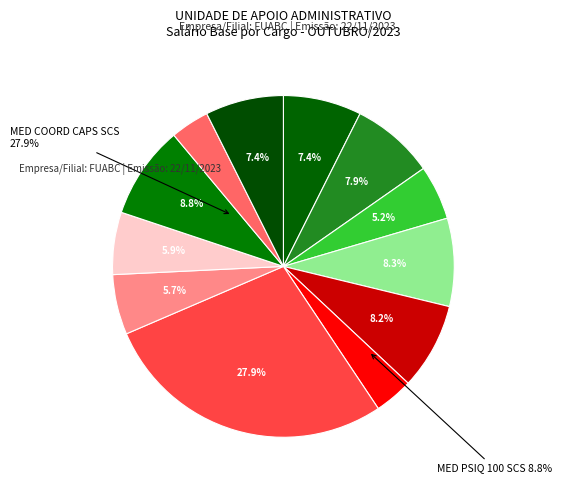

To the nearest percent, what is the average slice percentage?

8%